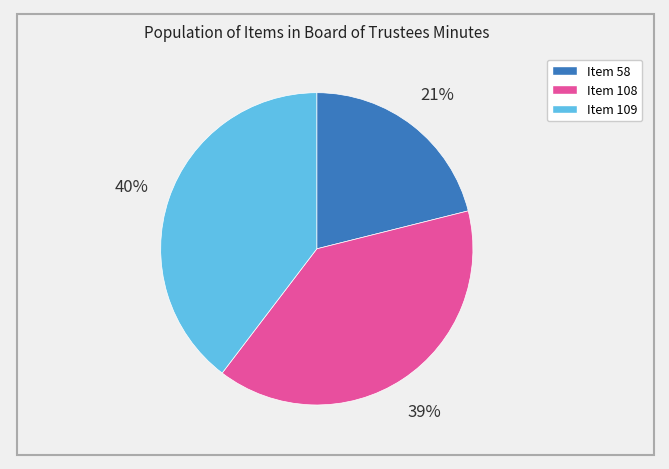

True or false: Item 58 accounts for 8% of the total.

False